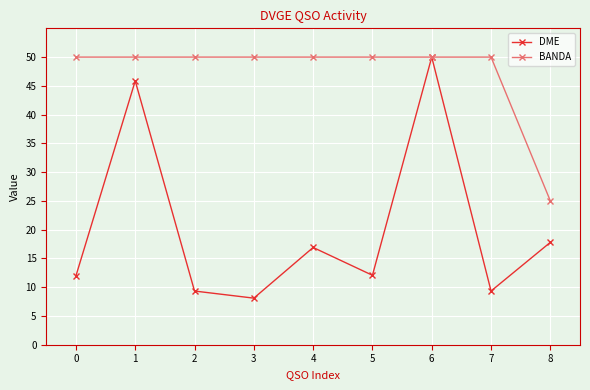

What is the value of the BANDA point at the 2nd from the left?

50.0